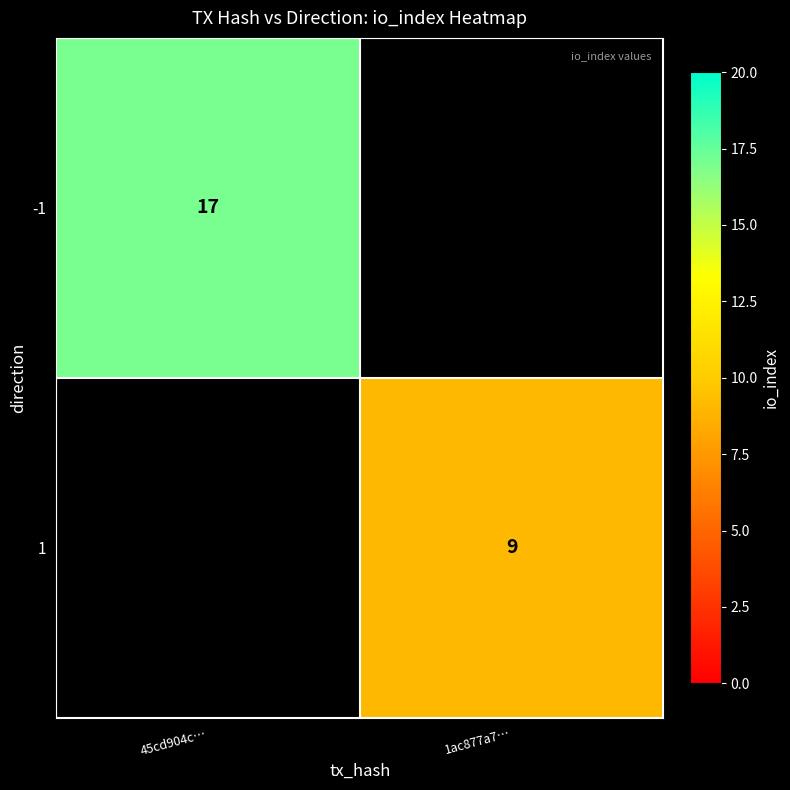

True or false: -1 has a value of 17 at 45cd904c….

True